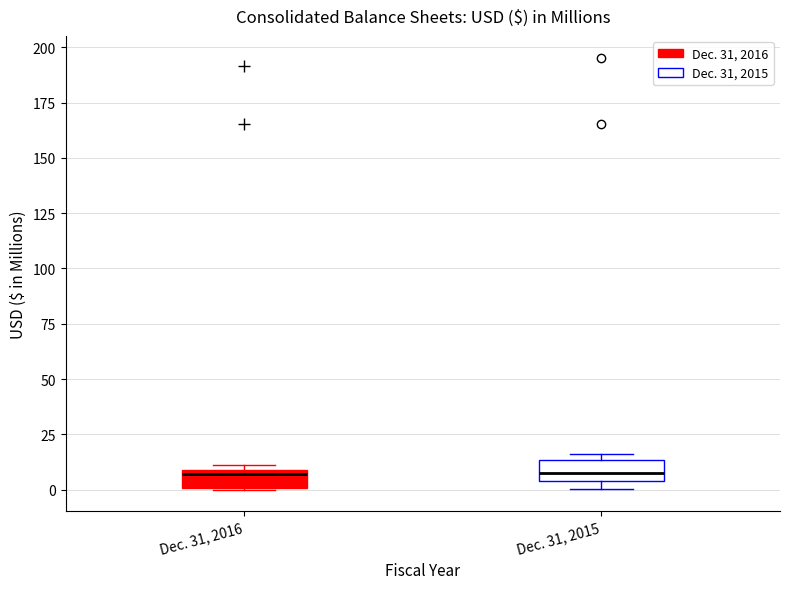

Reading left to right, transcribe this box plot: for each box, give where its median line is, the range the box spans, and where its two whiskers end, as read against the y-axis. The values are not printed on the chart, so give them approximately, as read against the axis.

Dec. 31, 2016: median 5, box 0 to 10, whiskers 0 to 10 (just above the box's upper edge)
Dec. 31, 2015: median 10, box 5 to 15, whiskers 0 to 15 (just above the box's upper edge)